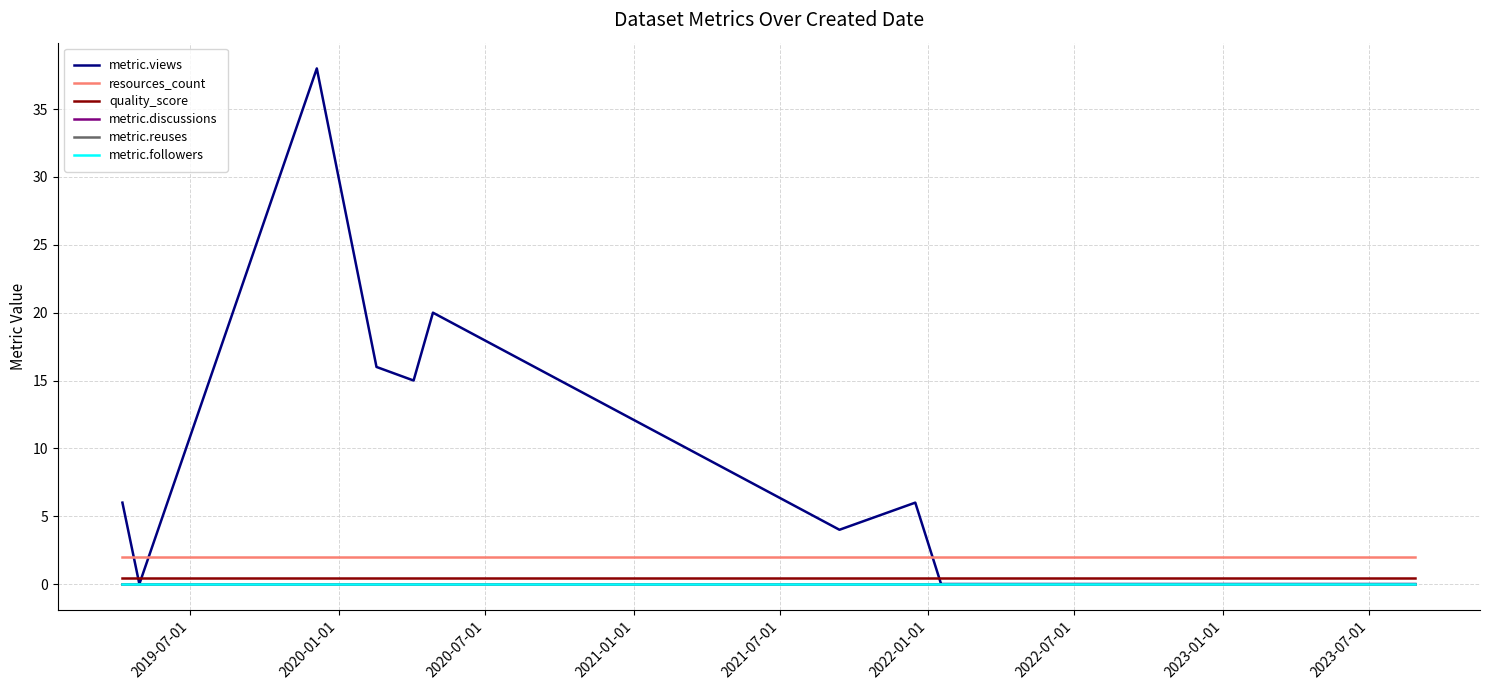

Does the chart have visible grid lines?

Yes